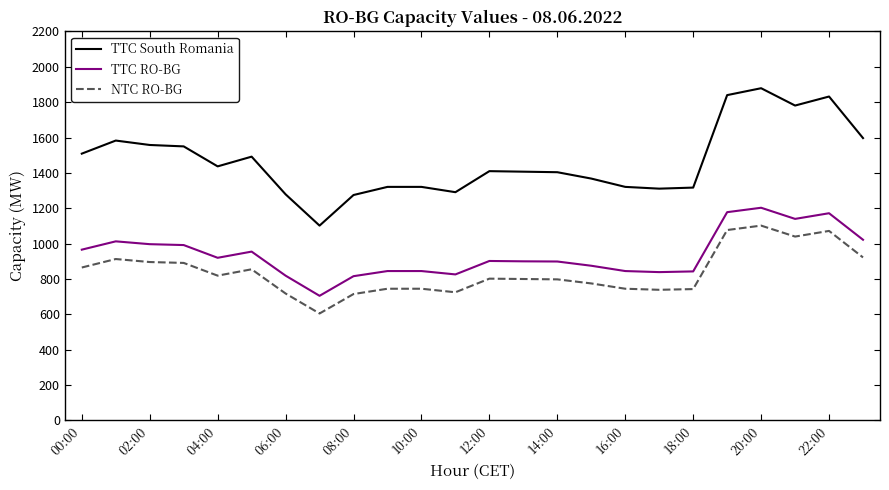

What is the maximum value for NTC RO-BG?

1102